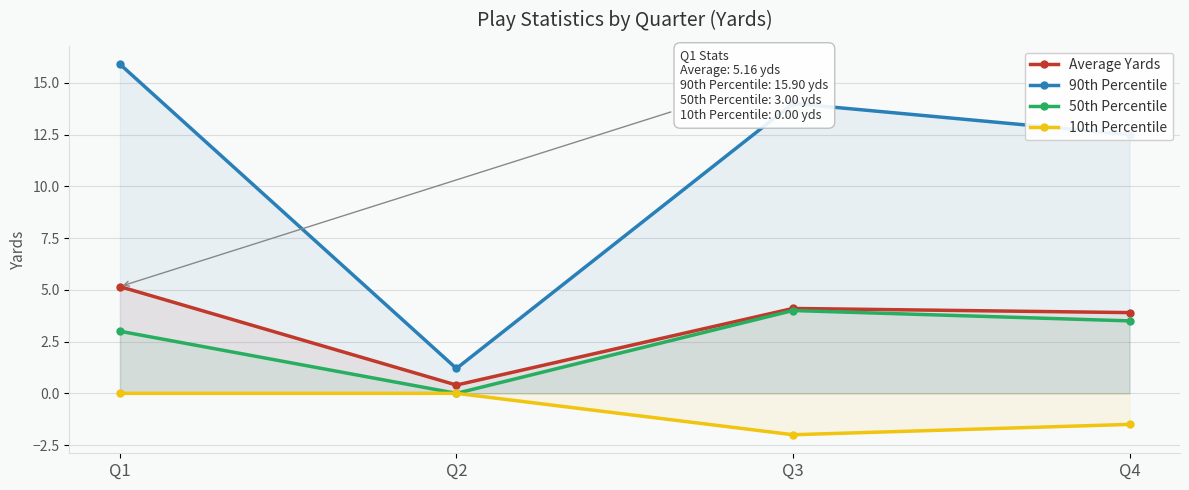

Reading left to right, list all the values displayed in this chart.

Average Yards: 5.2	0.4	4.1	3.9
90th Percentile: 15.9	1.2	14.0	12.5
50th Percentile: 3.0	0.0	4.0	3.5
10th Percentile: 0.0	0.0	-2.0	-1.5